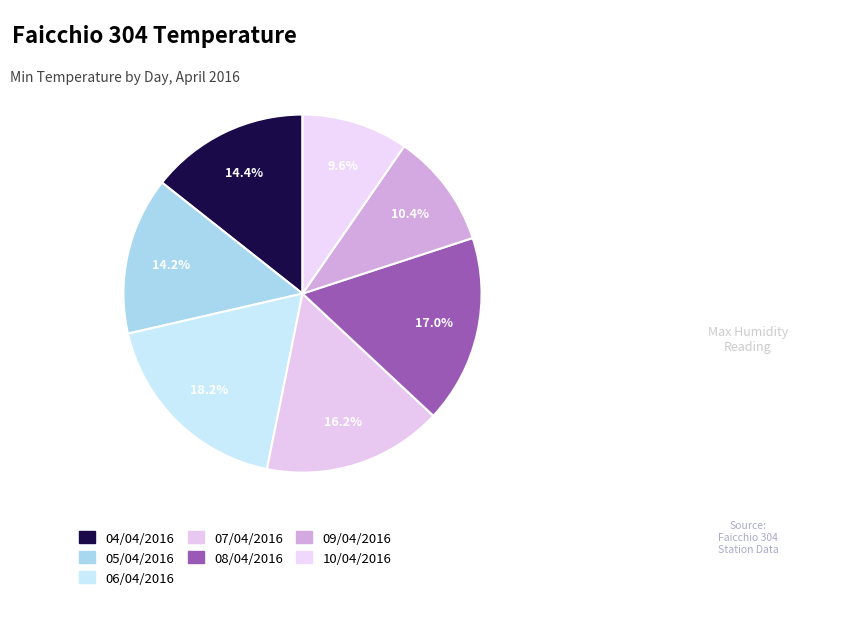

How many segments does this pie chart have?

7